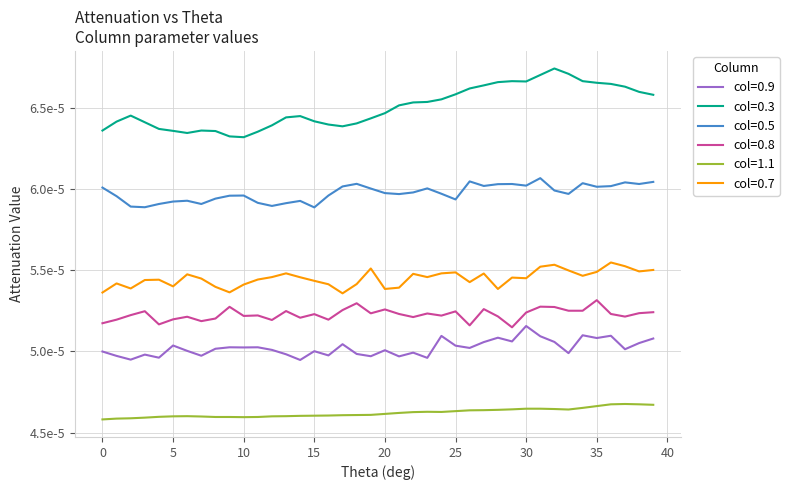

What are all the series names shown in the legend?

col=0.9, col=0.3, col=0.5, col=0.8, col=1.1, col=0.7